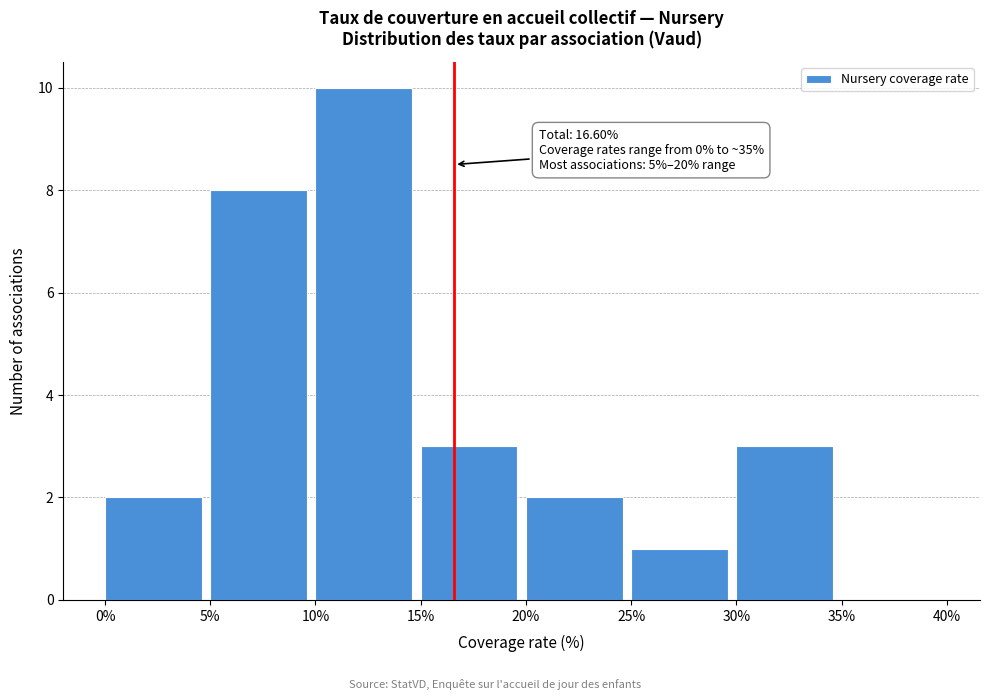

Over which range of the x-axis is the bar tallest?

10% to 15%